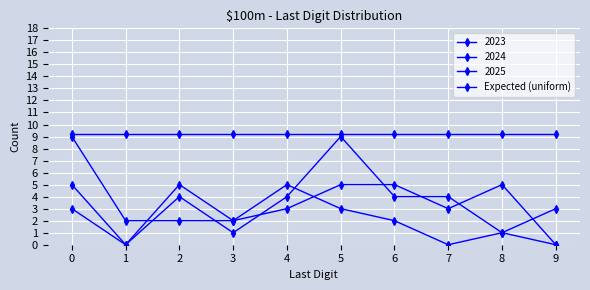

What is the value of the 2023 point at the 2nd from the left?

2